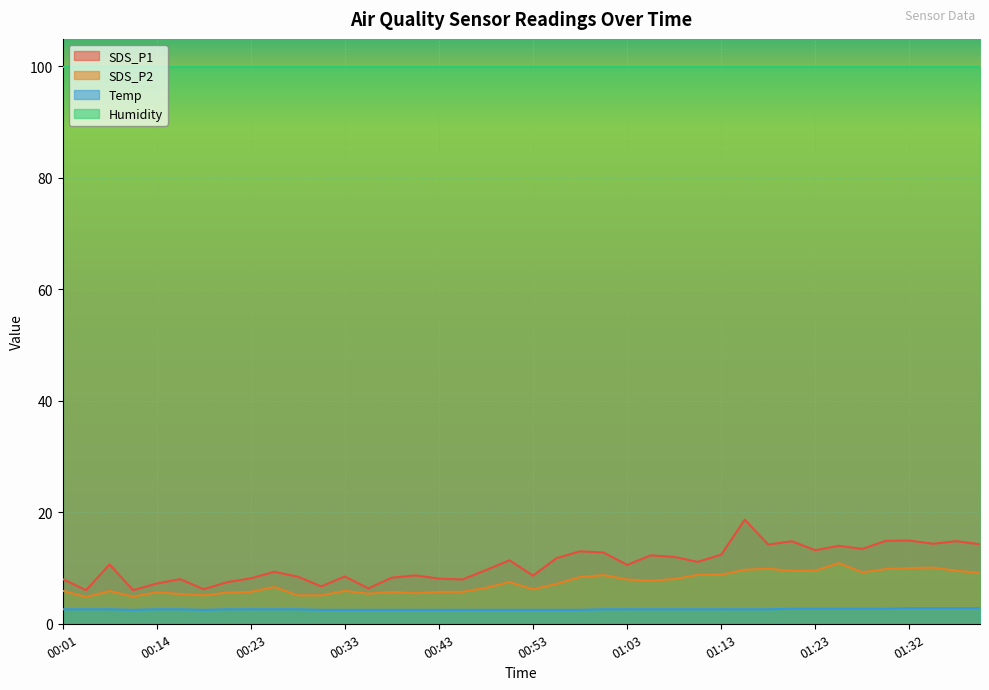

What is the minimum value shown in the chart?

2.5